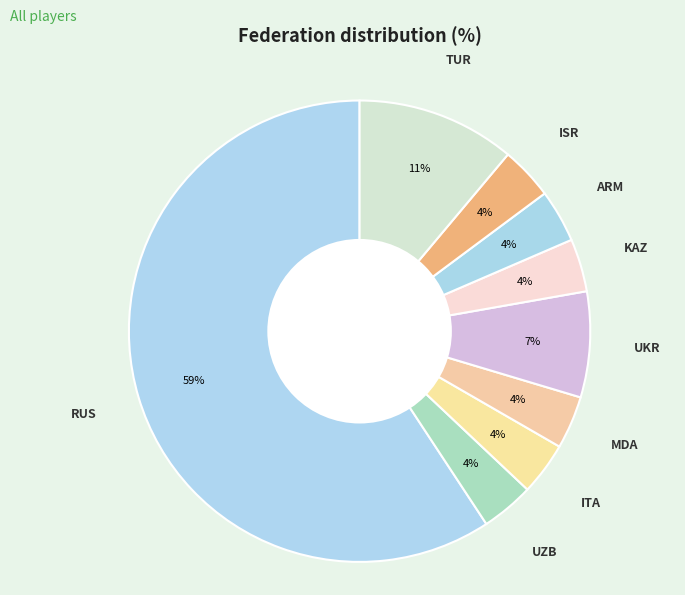

To the nearest percent, what is the average slice percentage?

11%